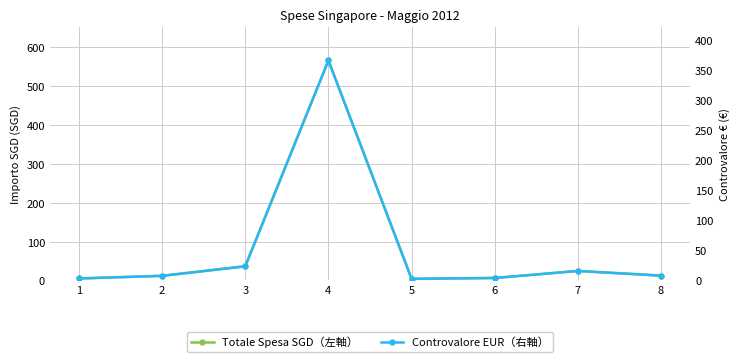

At which label is Controvalore EUR（右軸） closest to 184?

3